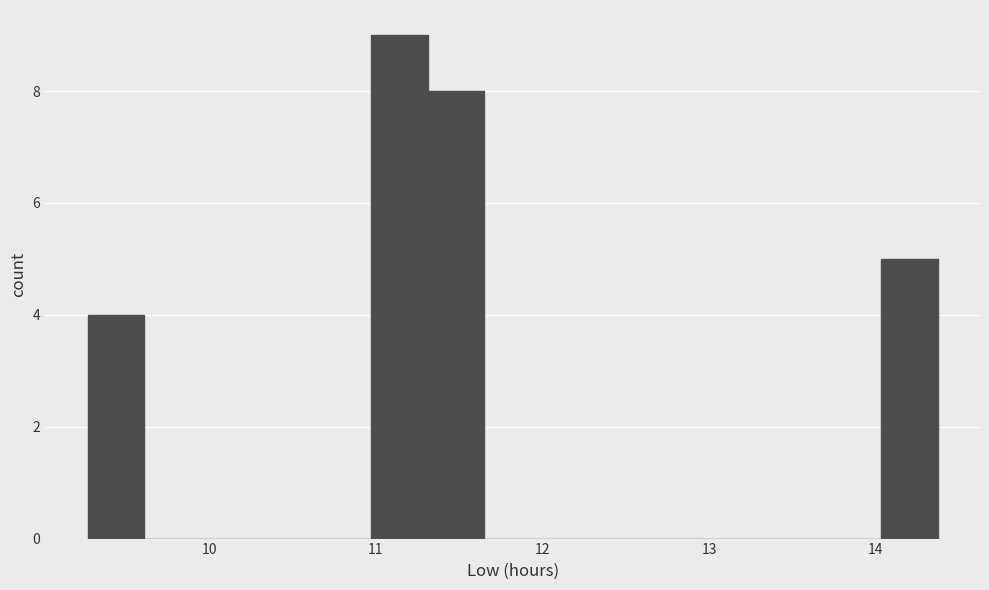

Around what value on the x-axis is the tallest bar? Give the approximate position of its centre, as read against the axis.

11.1